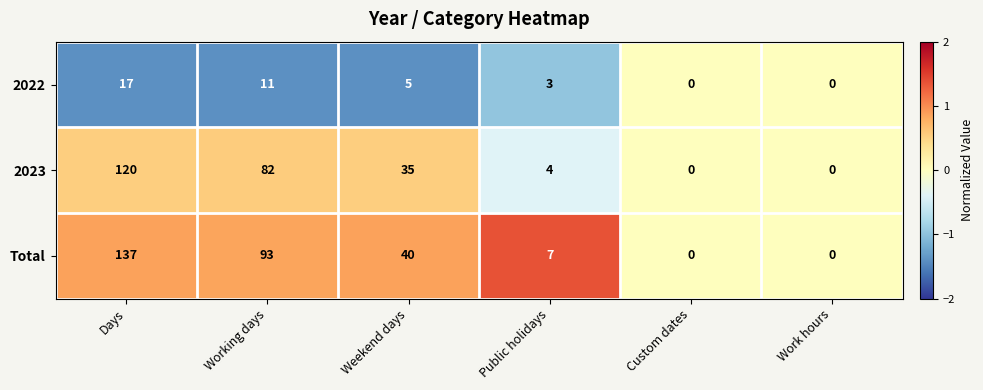

Count the number of categories in the chart.

6